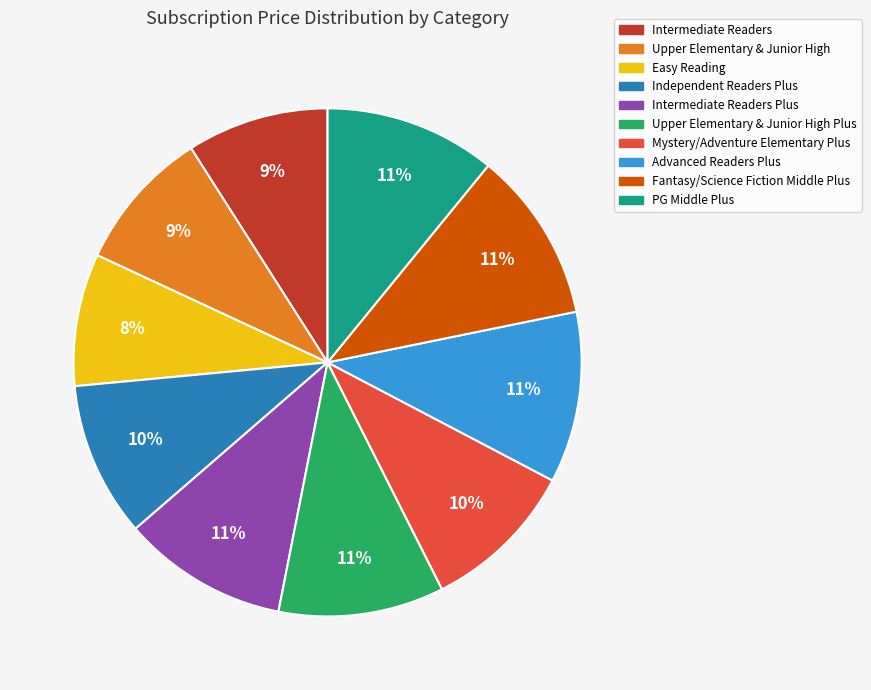

Count the number of slices in the pie.

10